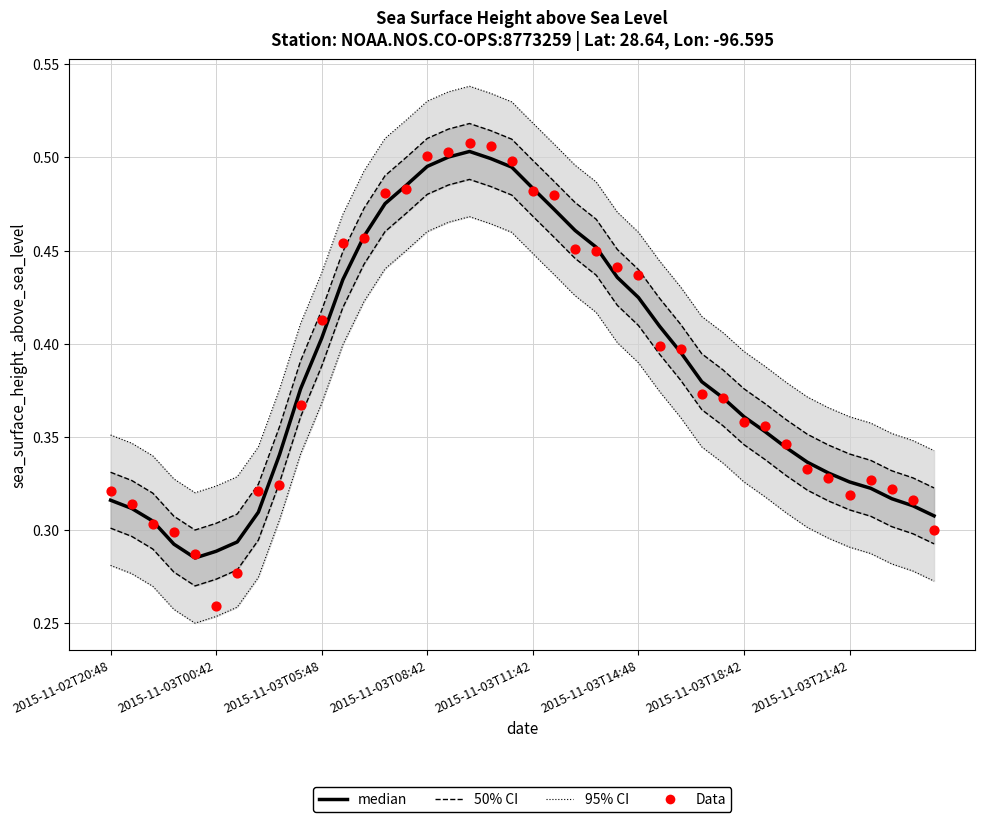

What is the total value across all series at 2015-11-03T08:42?

1.0